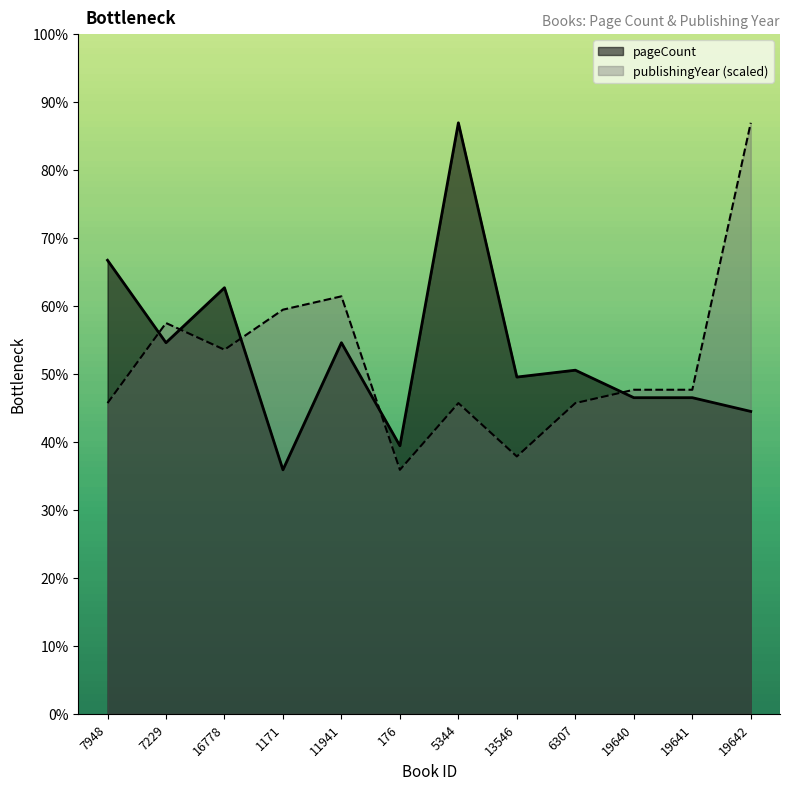

What is the sum of all publishingYear values?

4946.3